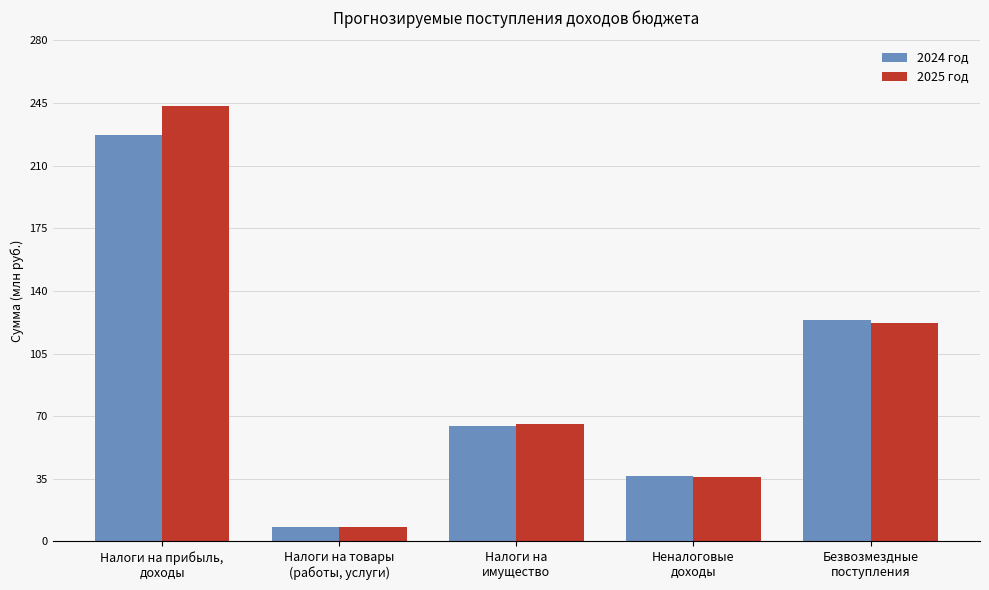

What is the total value across all series at Налоги на товары
(работы, услуги)?

16266000.0